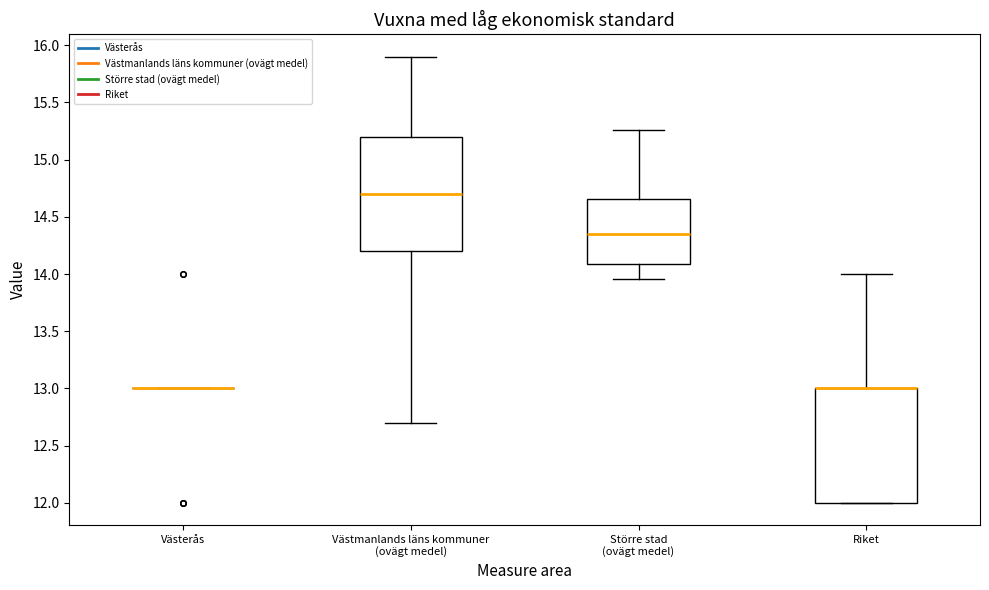

Where does the upper whisker of the box for Större stad (ovägt medel) end on the y-axis? The values are not printed on the chart, so give them approximately, as read against the axis.

15.25